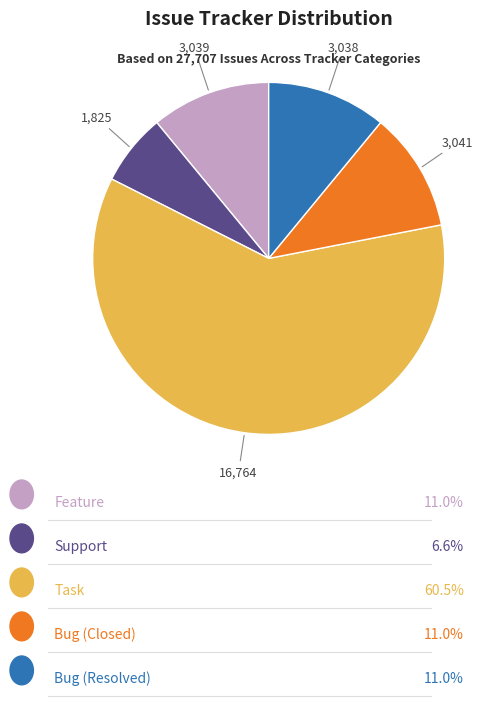

Is the sum of Support and Bug (Resolved) greater than half?

No